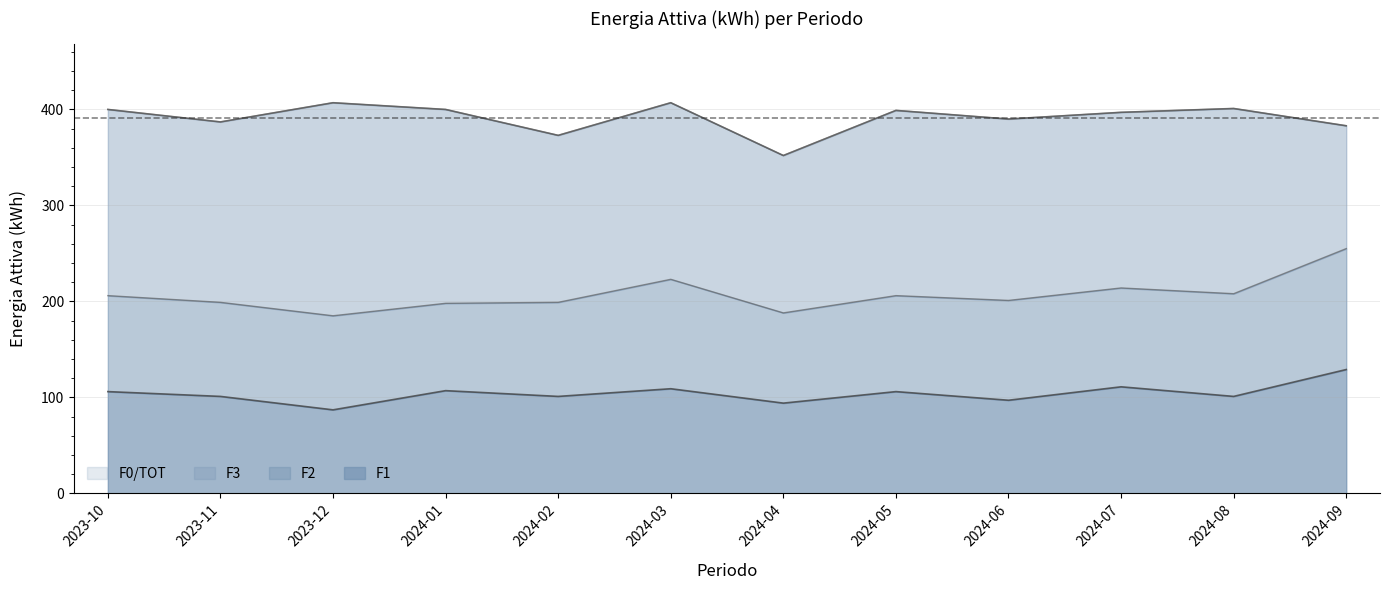

True or false: F1 has a value of 87 at 2023-12.

True